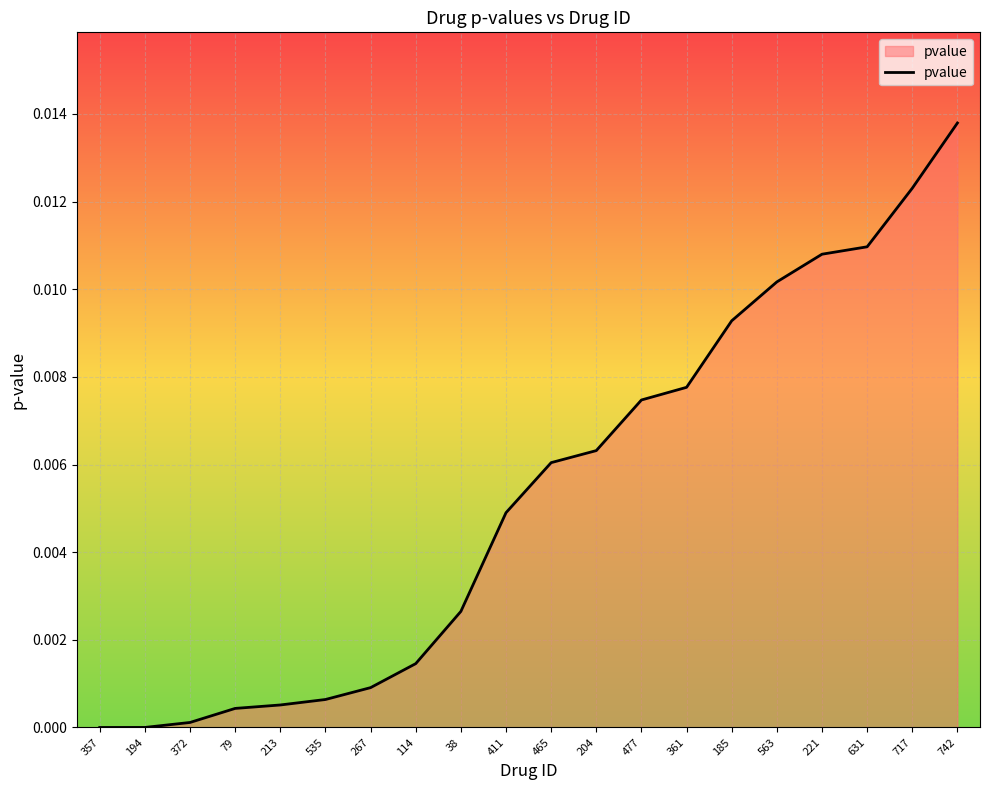

What position from the left is 204?

12